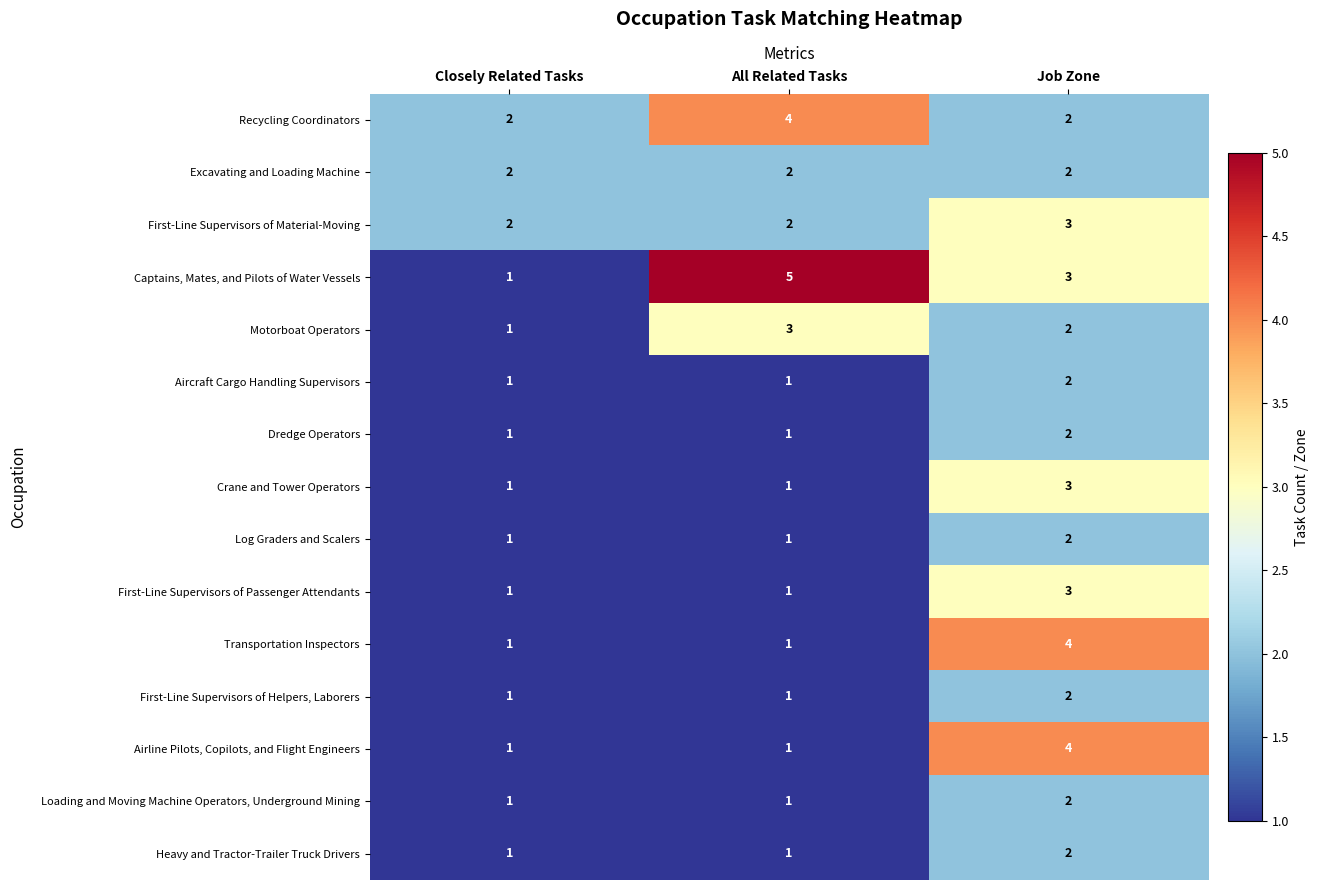

At which category does the chart reach its peak across all series?

All Related Tasks